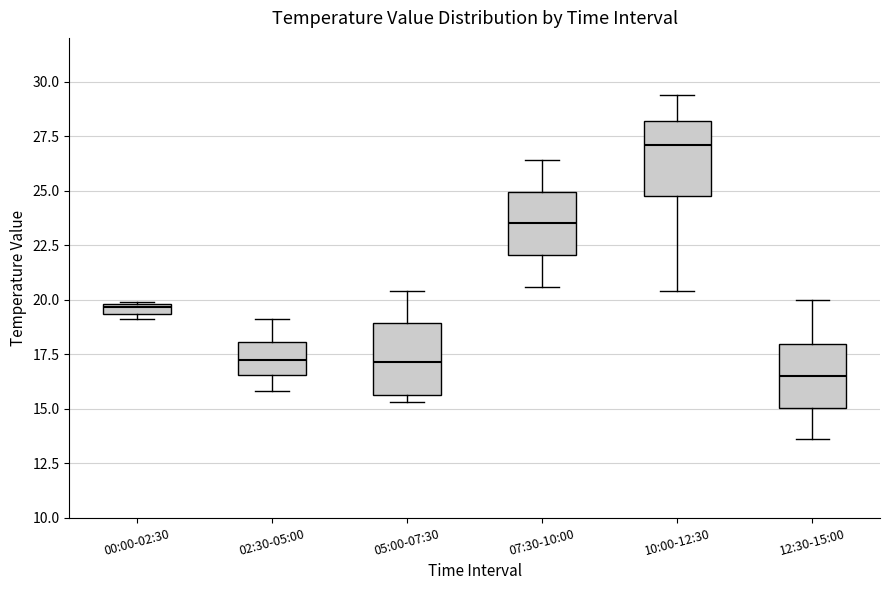

Which box's median line is the lowest?

12:30-15:00